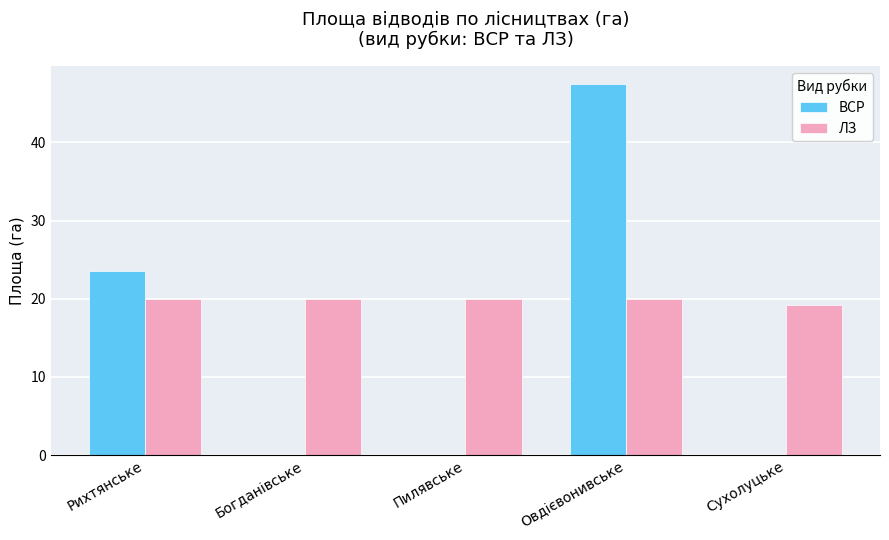

Are the bars grouped side by side (vs. stacked)?

Yes